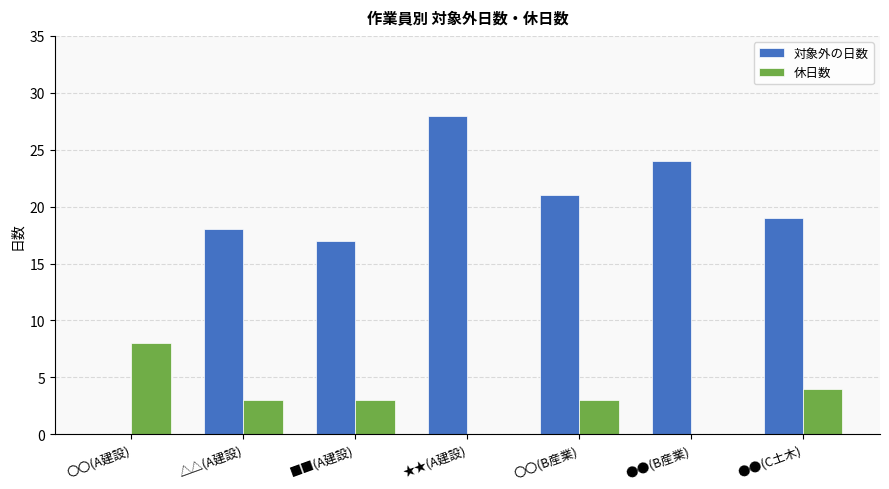

What is the maximum value for 対象外の日数?

28